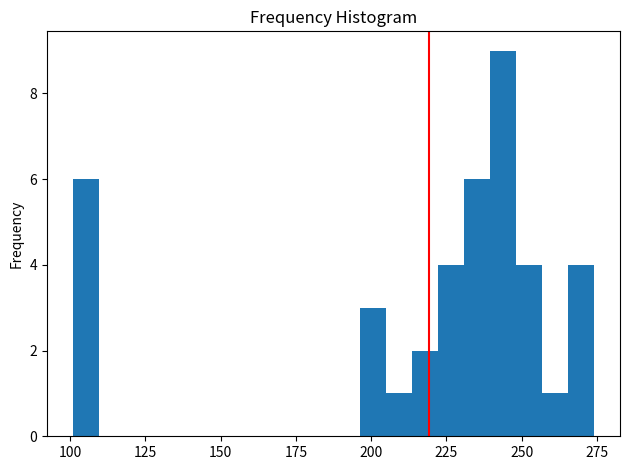

Read against the x-axis, roughly where is the centre of the tallest bar?

245